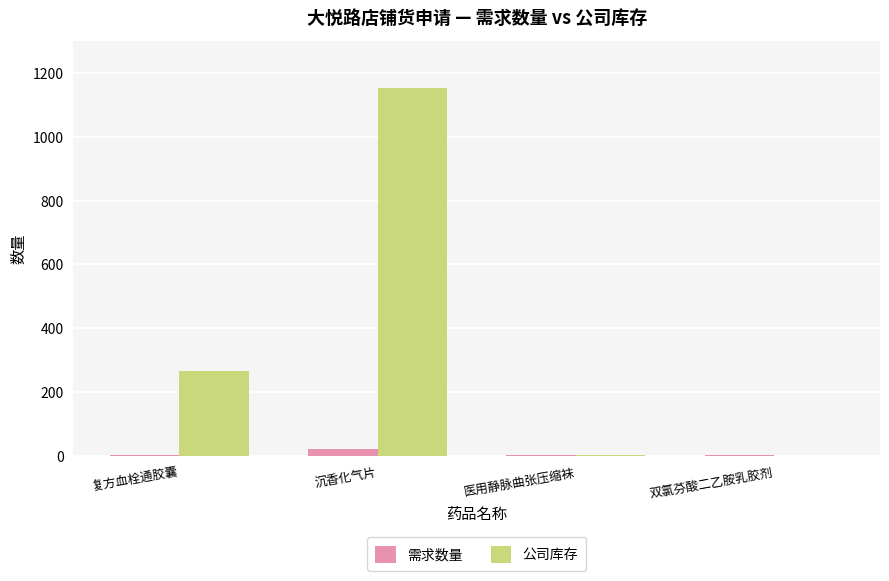

Is it true that 公司库存 equals 0 at 双氯芬酸二乙胺乳胶剂?

True